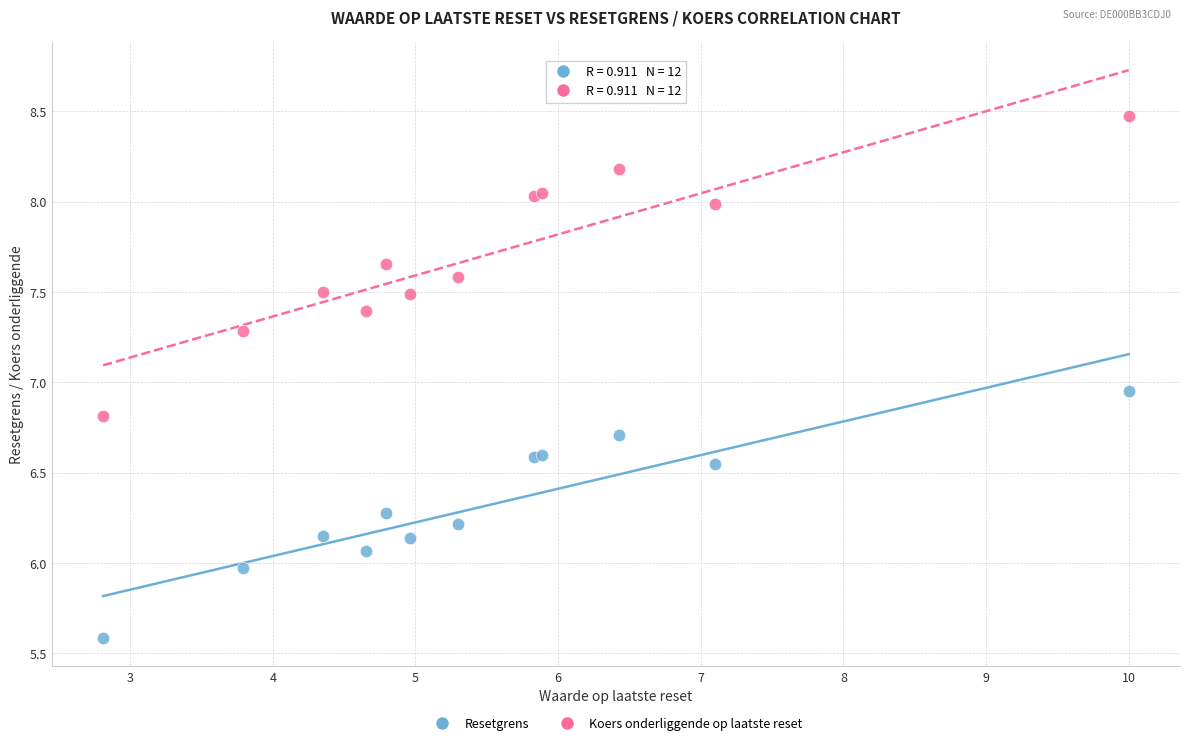

Which series reaches the maximum Y coordinate?

Koers onderliggende op laatste reset